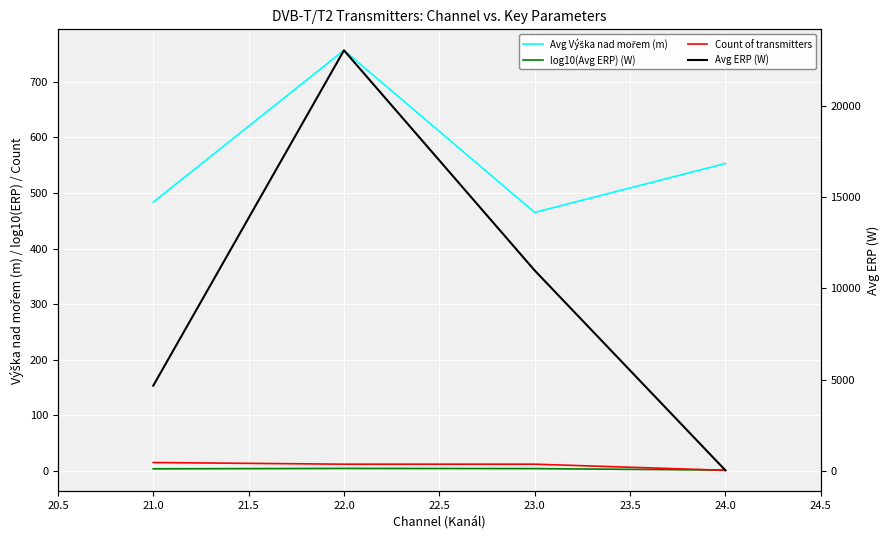

Which series has the largest range (max minus min)?

Avg ERP (W)